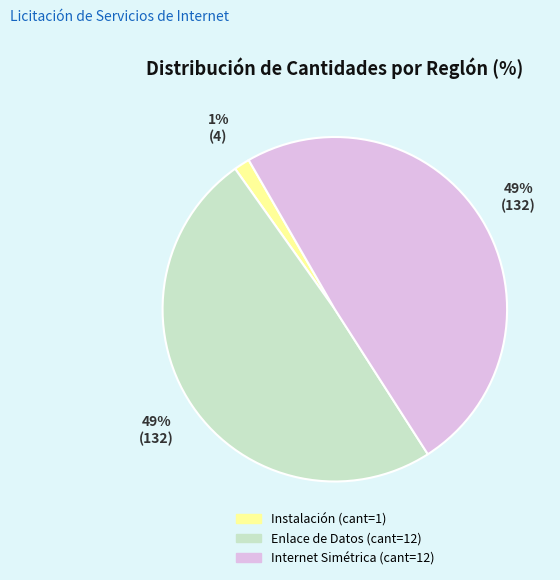

To the nearest percent, what is the average slice percentage?

33%